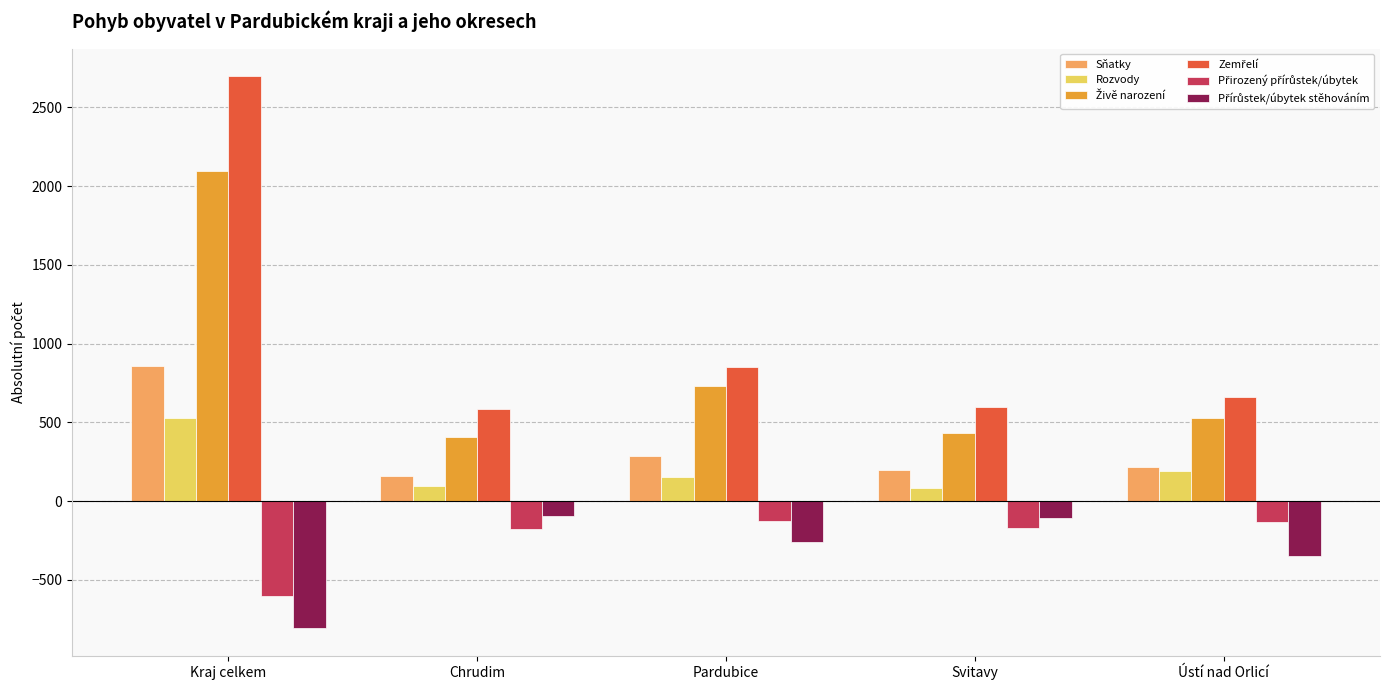

At which category is the sum across all series the highest?

Kraj celkem